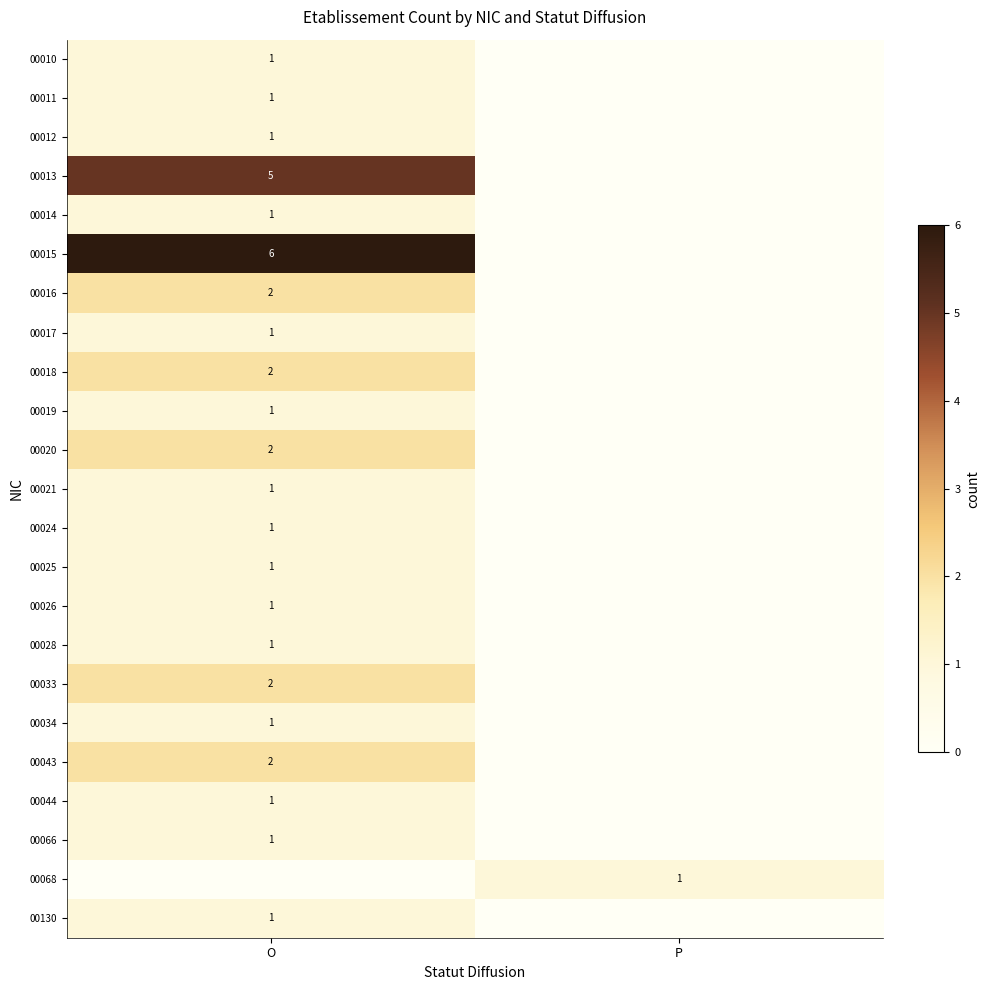

The value of 00034 at O is 1. True or false?

True